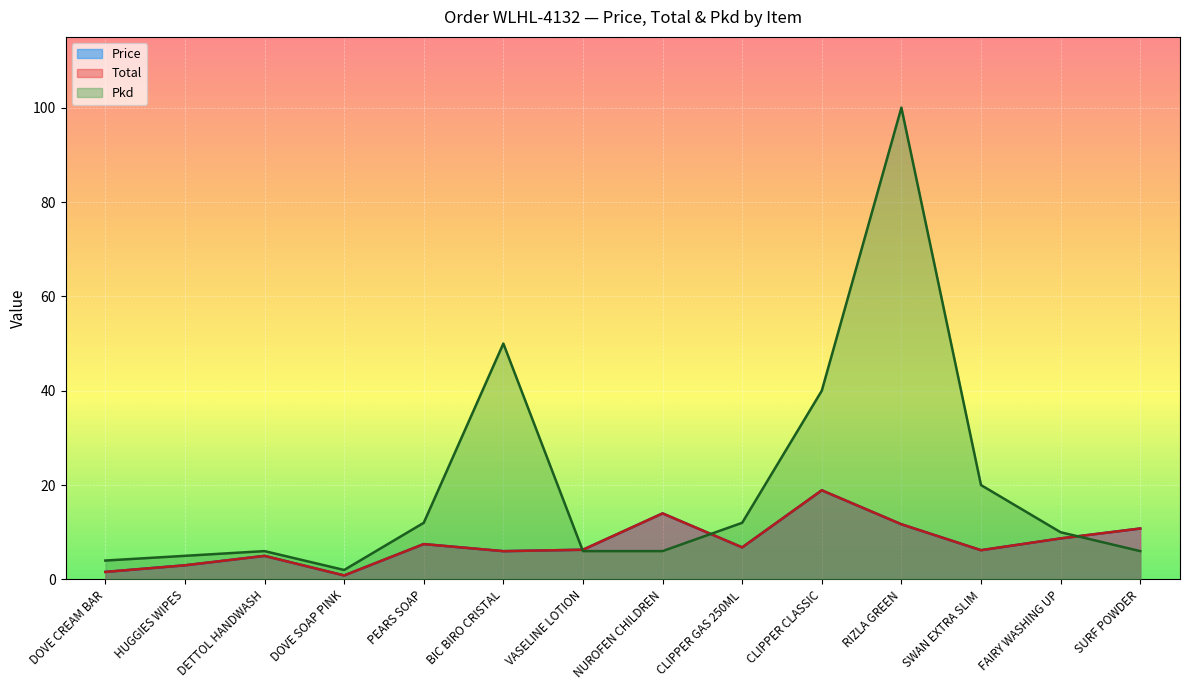

Where does the Pkd series first go above 10?

PEARS SOAP